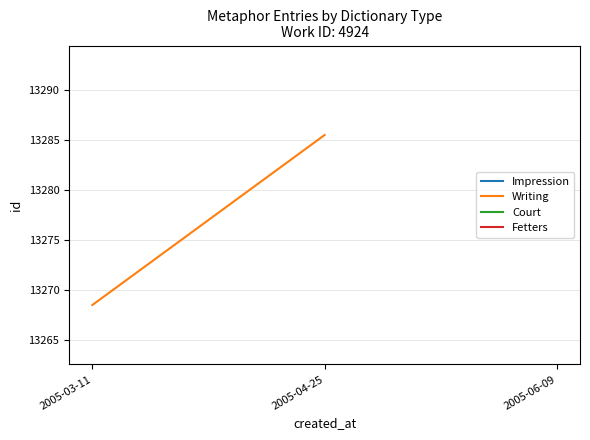

Where is the data nearest to the value 13277?

2005-03-11